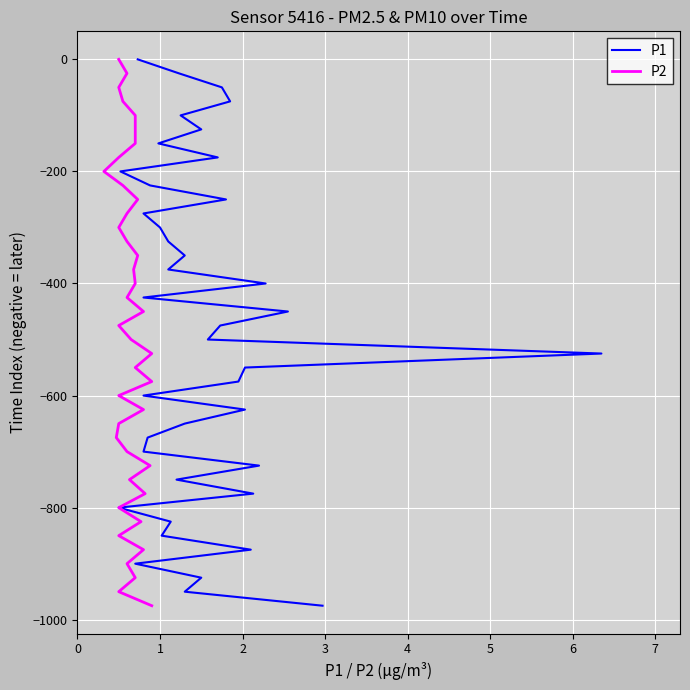

How many categories are shown in the chart?

40